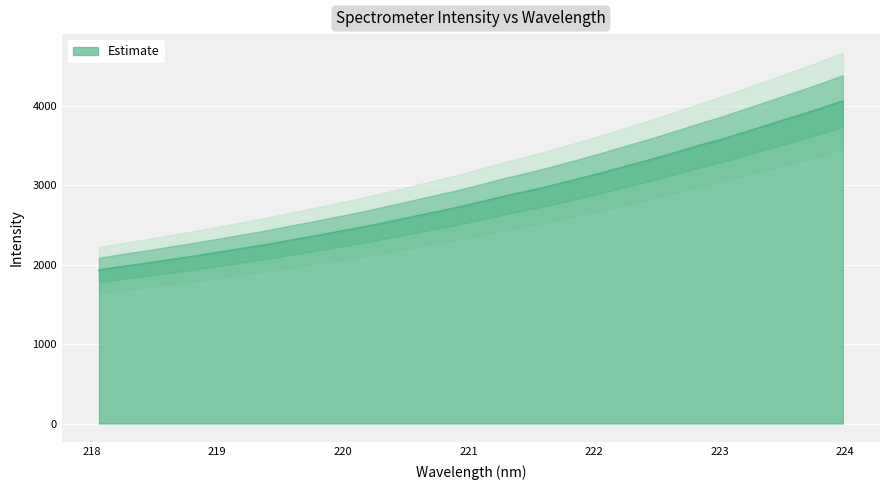

What is the smallest value displayed?

1934.6